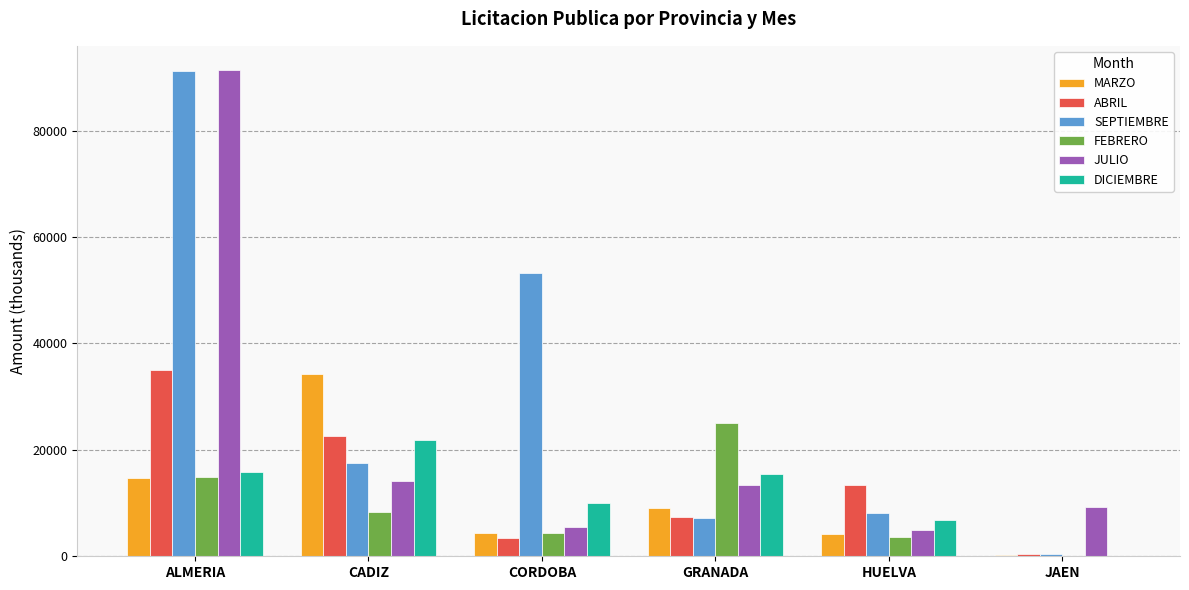

At which category does the chart reach its peak across all series?

ALMERIA